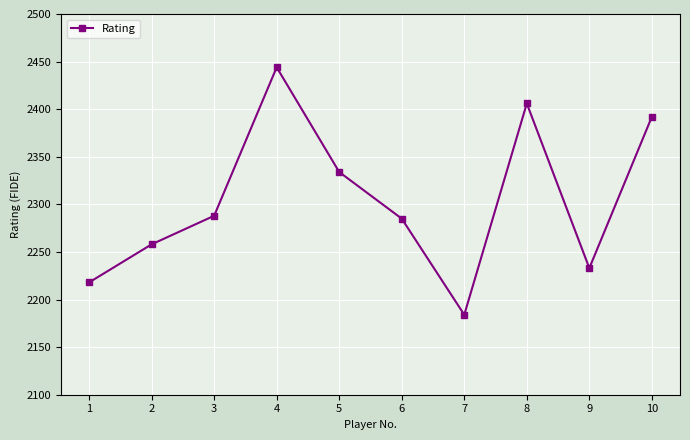

At which category does the chart reach its minimum across all series?

7